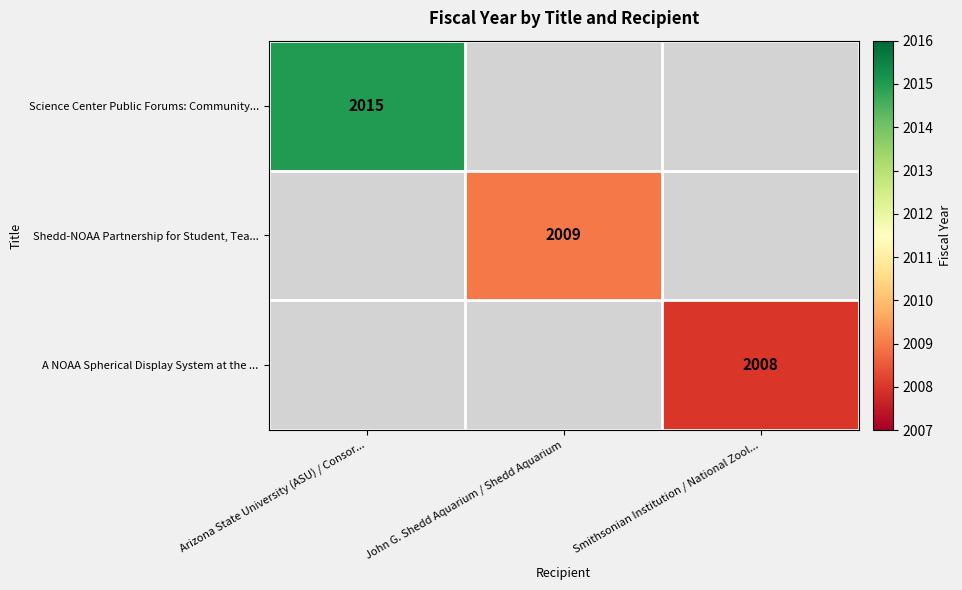

True or false: A NOAA Spherical Display System at the ... has a value of 2008 at Smithsonian Institution / National Zool....

True